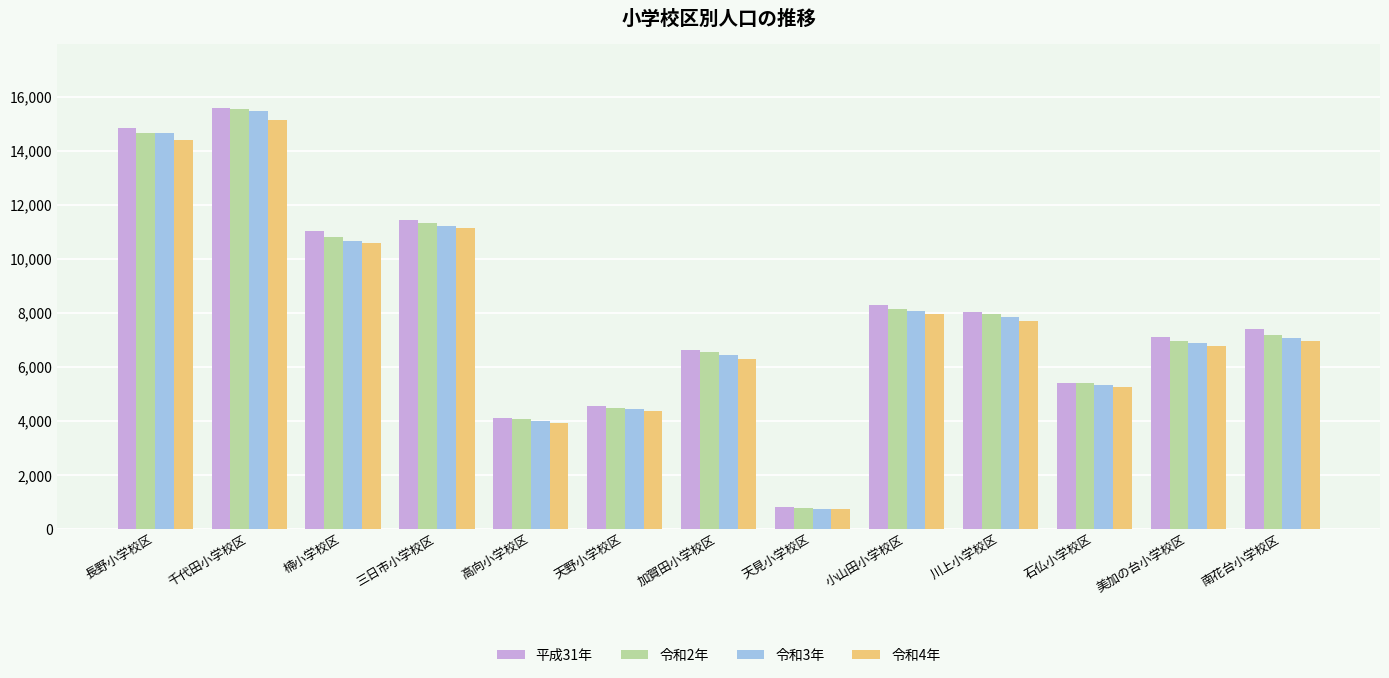

What is the approximate value of 令和3年 at 三日市小学校区, to the nearest 100?

11200